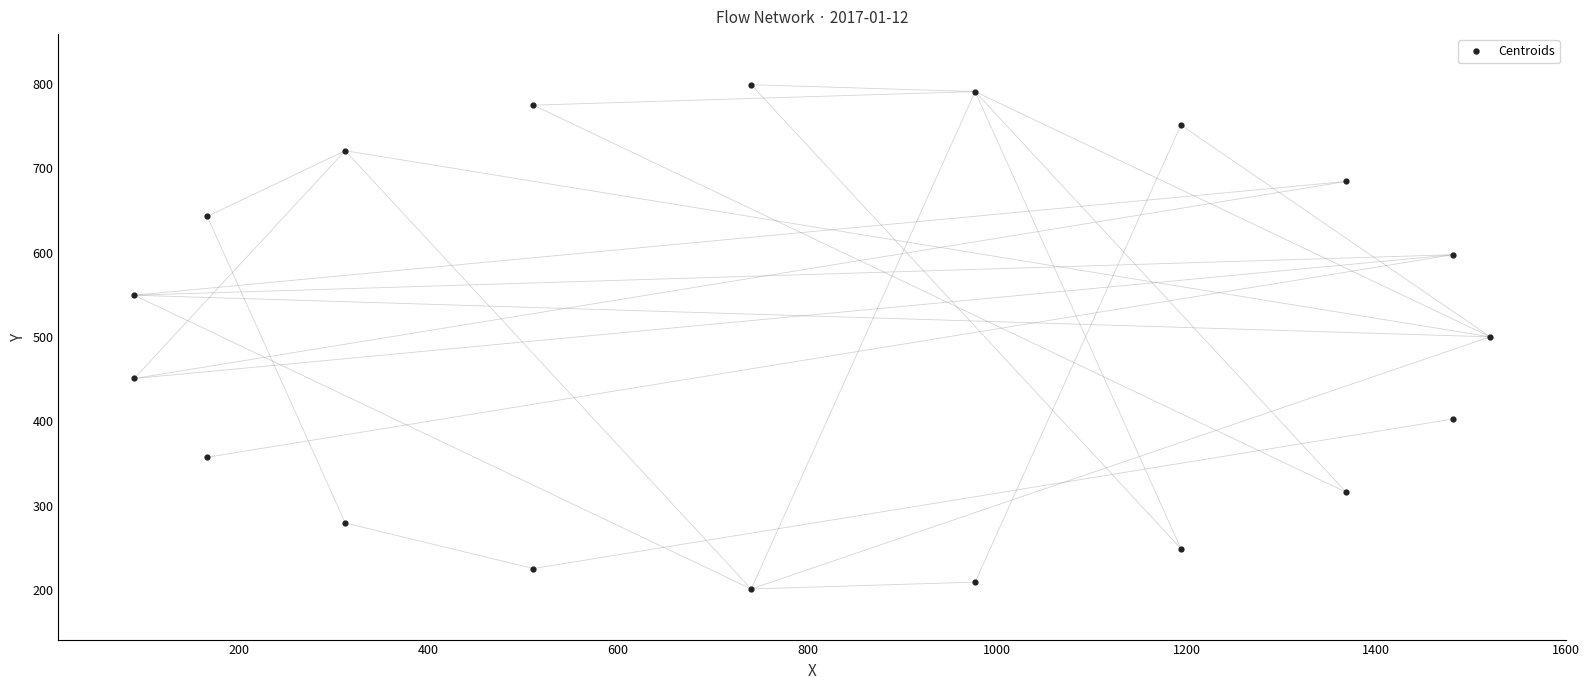

What is the range of X values (max minus min)?

1430.2